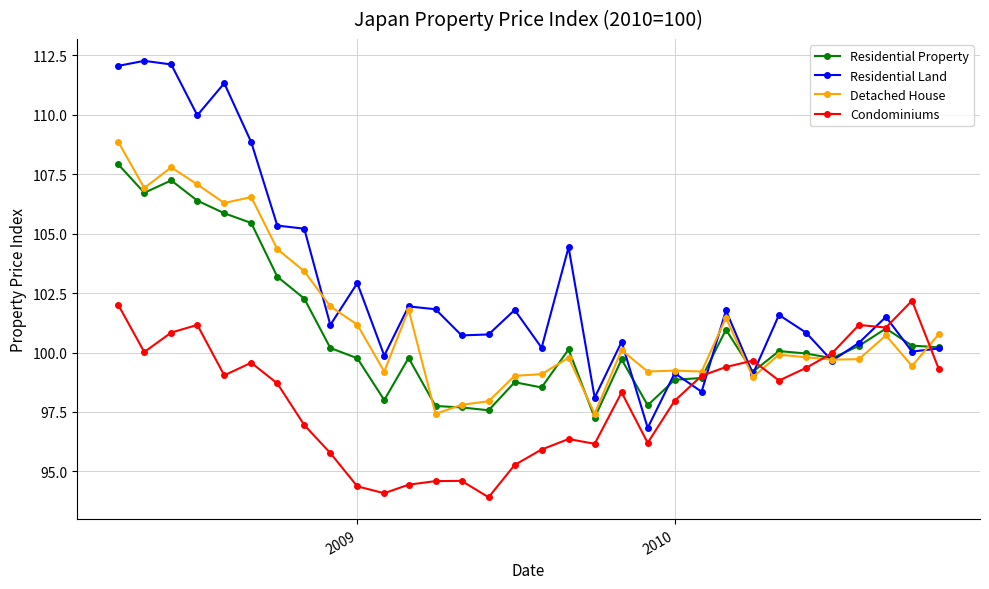

What are all the series names shown in the legend?

Residential Property, Residential Land, Detached House, Condominiums